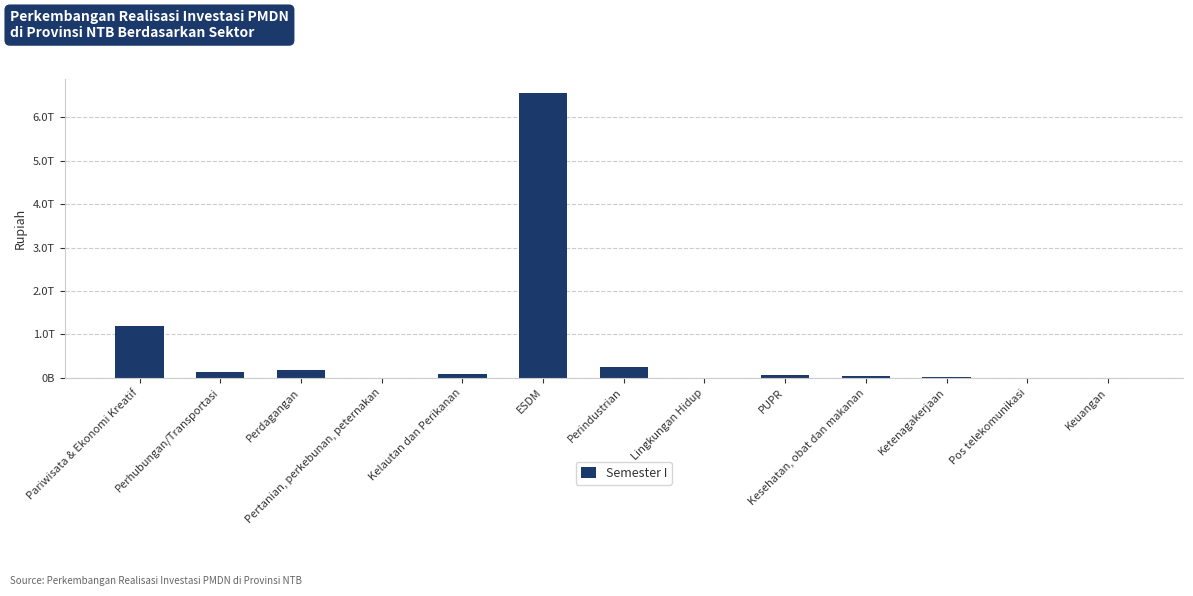

What is the label of the 5th bar from the right?

PUPR